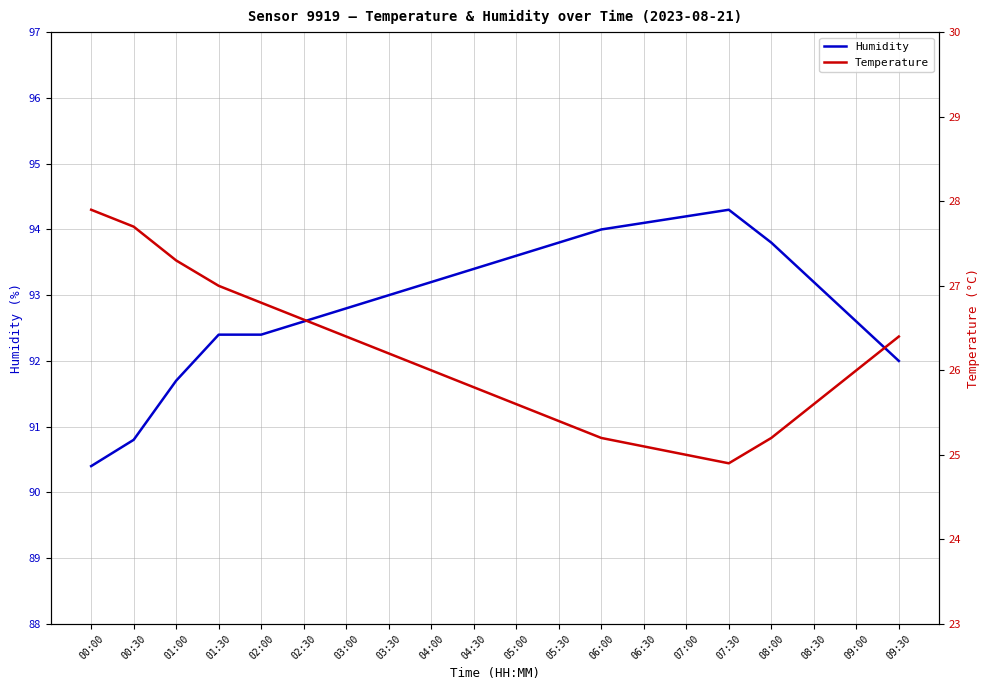

How many categories are shown in the chart?

20